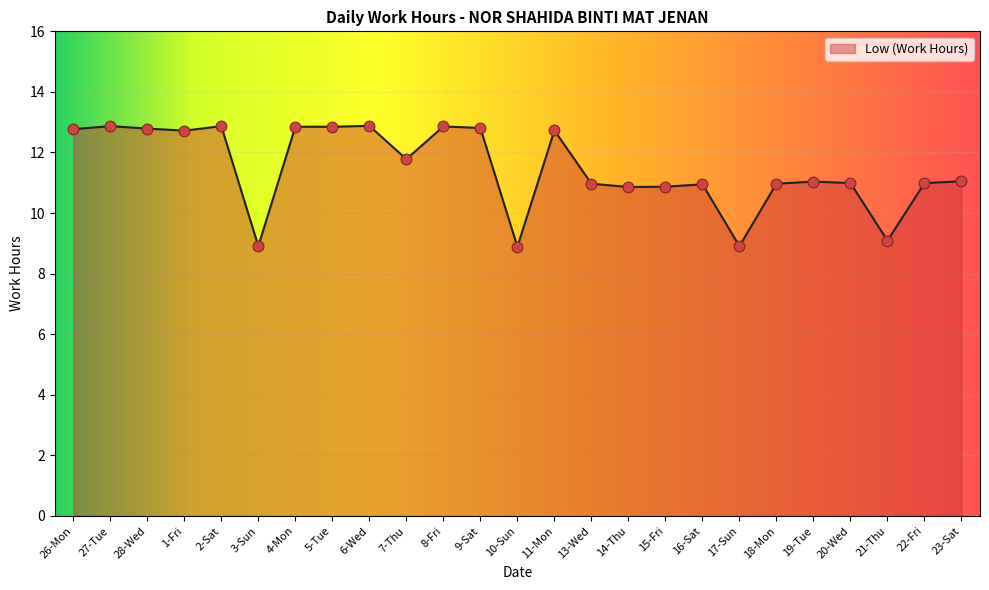

What is the change in value from 5-Tue to 16-Sat?

-1.9